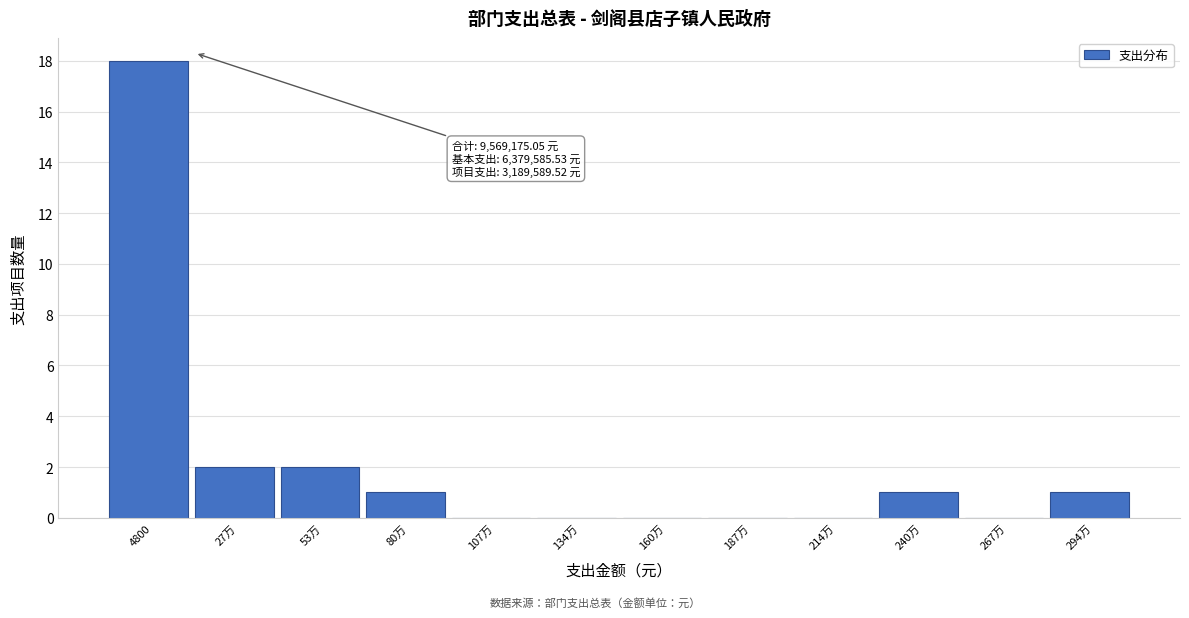

Reading left to right, list all the values displayed in this chart.

4800=18	27万=2	53万=2	80万=1	107万=0	134万=0	160万=0	187万=0	214万=0	240万=1	267万=0	294万=1